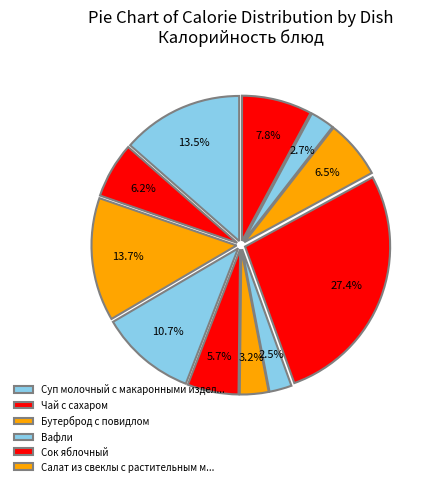

Count the number of slices in the pie.

11